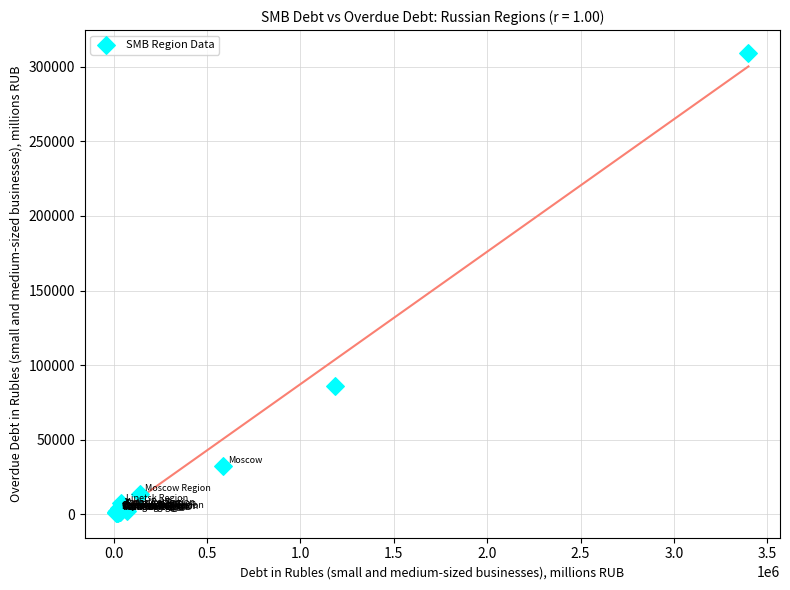

What Y value in the scatter plot is closest to 154966?

86114